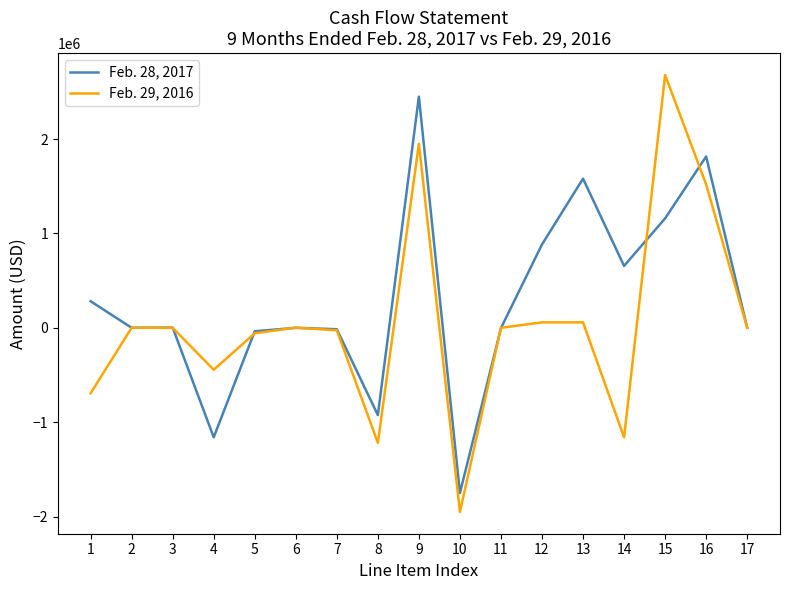

Is this an area chart (filled region under the line)?

No